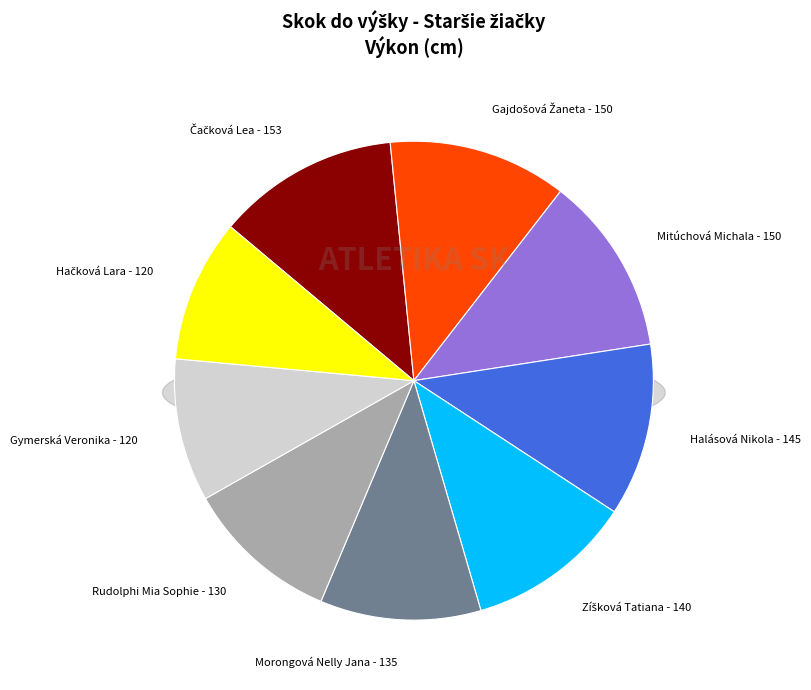

The Gymerská Veronika slice represents 16% of the pie. True or false?

False